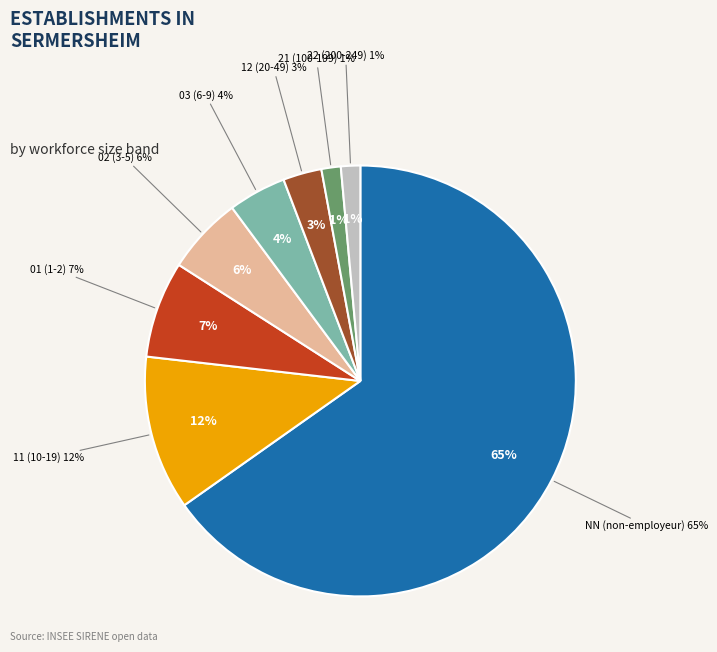

Does NN account for over 50% of the chart?

Yes